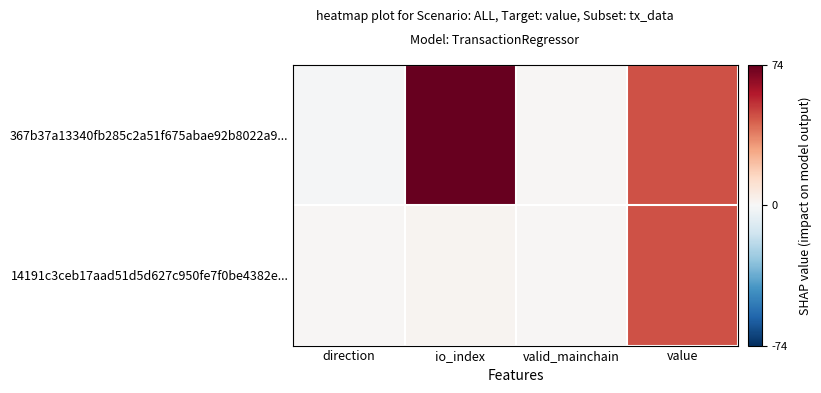

Rank the series by their average value, from lowest to highest.

14191c3ceb17aad51d5d627c950fe7f0be4382e..., 367b37a13340fb285c2a51f675abae92b8022a9...